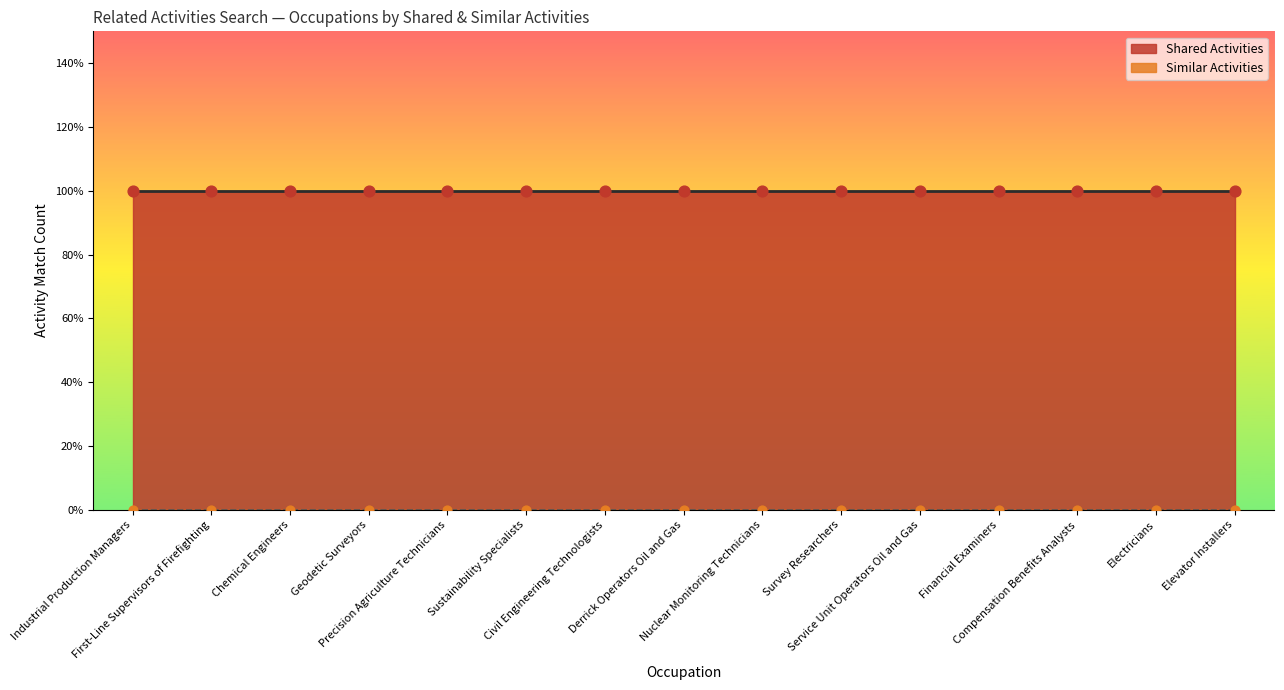

Which series has the widest spread of Y values?

Similar Activities